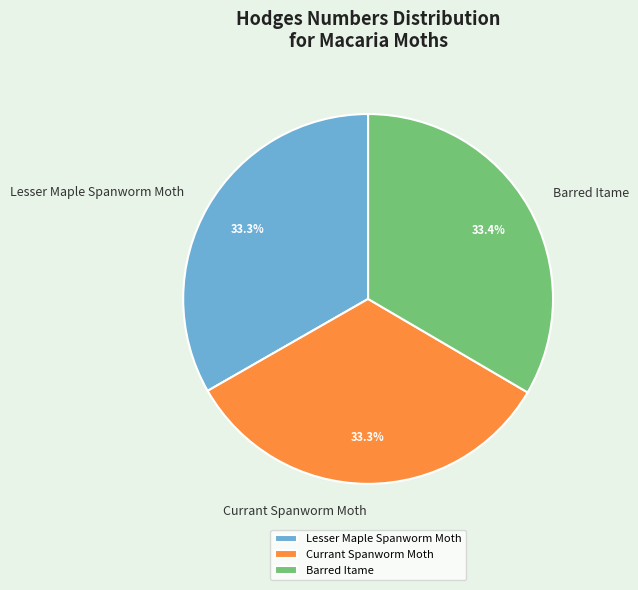

The Currant Spanworm Moth slice represents 27% of the pie. True or false?

False